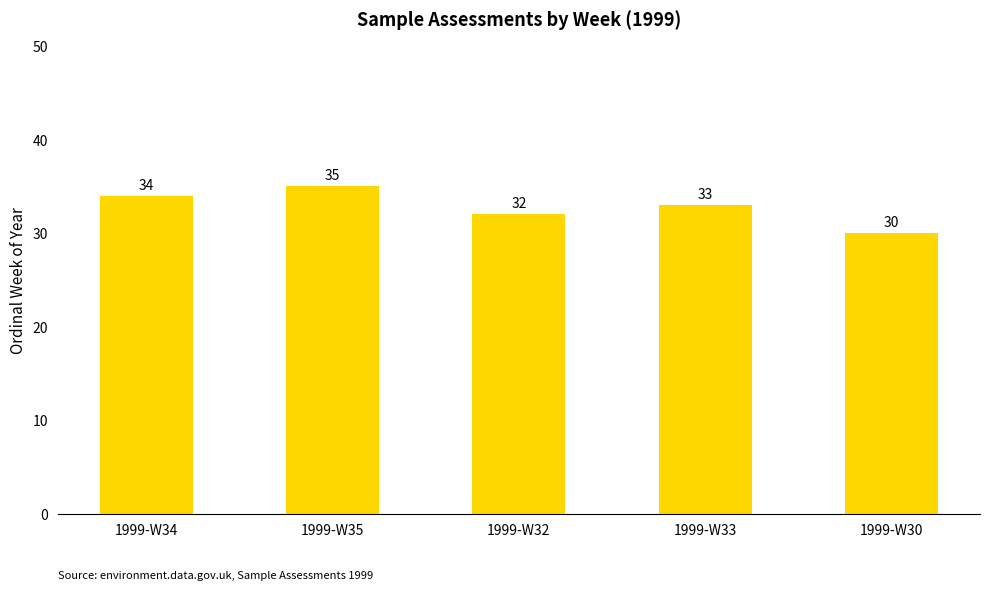

Is it true that the value at 1999-W35 is 35?

True